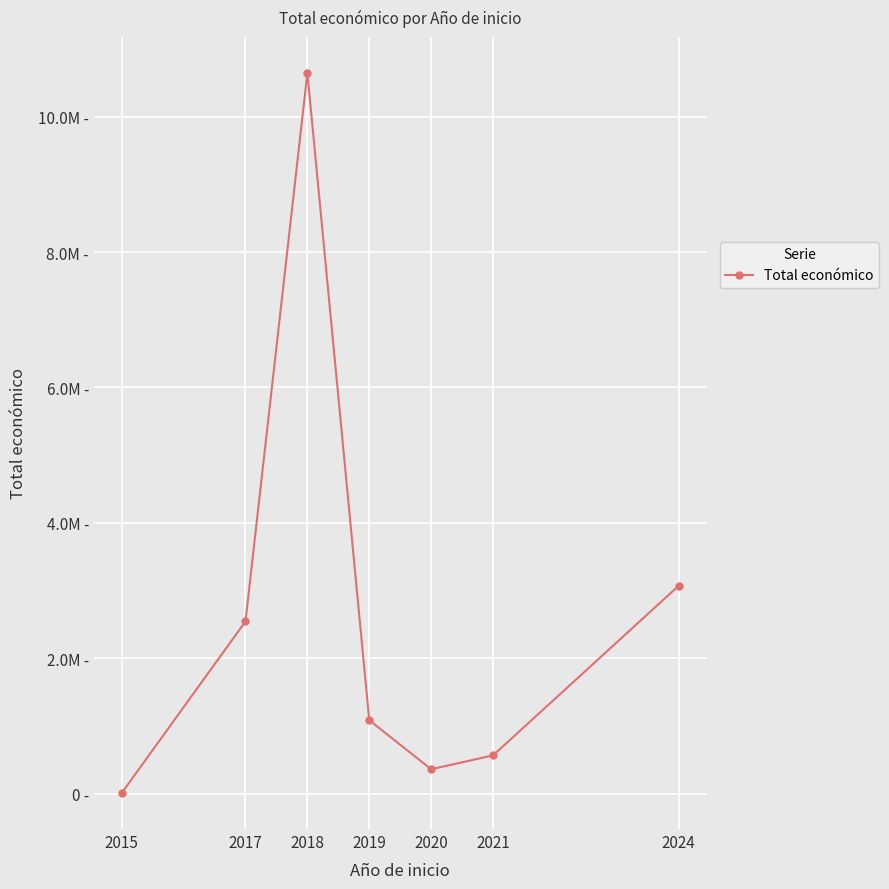

Does the chart have visible grid lines?

Yes